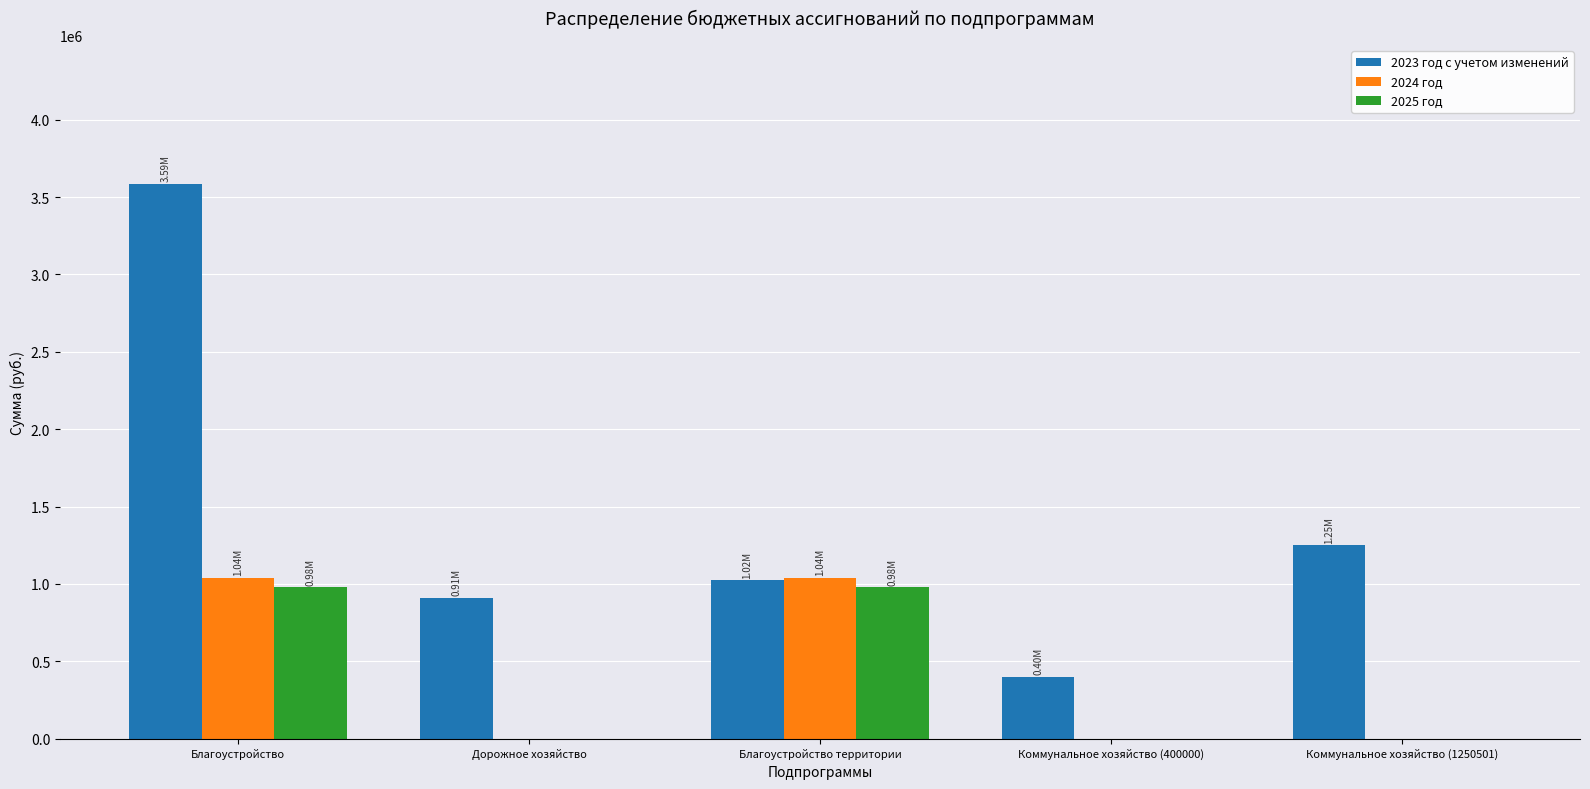

The 2024 год series shows 0.0 at Коммунальное хозяйство (400000). True or false?

True